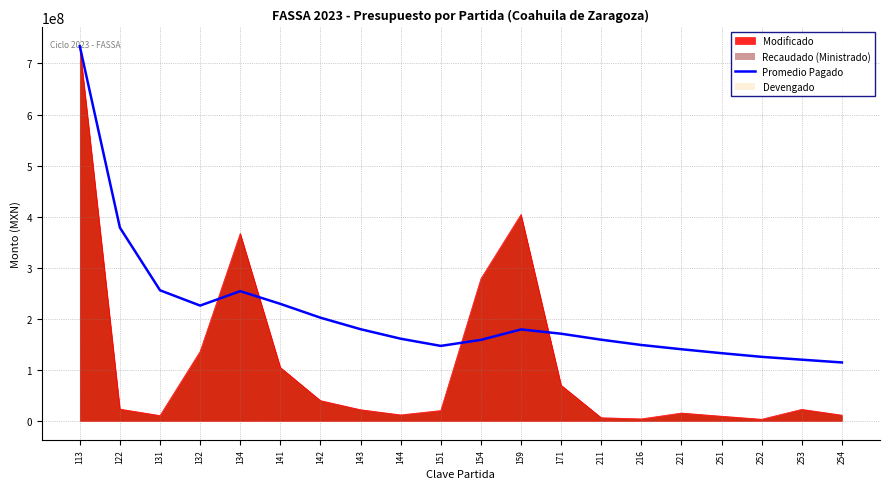

Reading left to right, extract all data points from this chart.

113=733741671.9	122=378404955.3	131=255731615.5	132=225779284.6	134=254020314.2	141=229126970.7	142=202058688.9	143=179532732.1	144=160883348.4	151=146811728.0	154=158636626.3	159=179100525.7	171=170691494.3	211=158937880.6	216=148599457.7	221=140268664.6	251=132553708.0	252=125364666.0	253=119826914.0	254=114391119.9